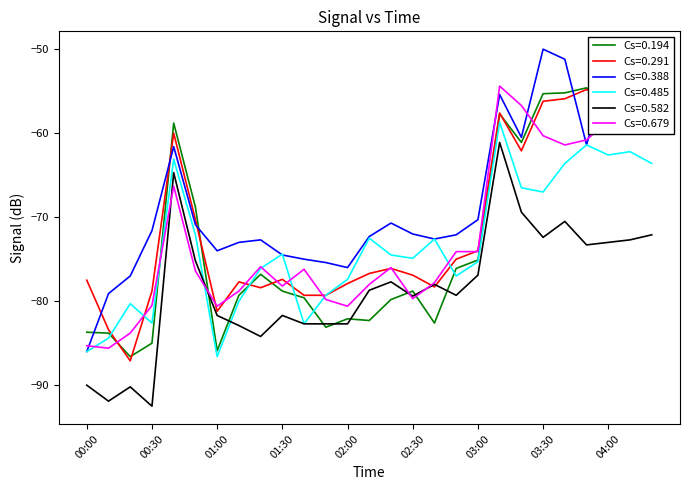

True or false: Cs=0.194 and Cs=0.388 intersect in this chart.

True